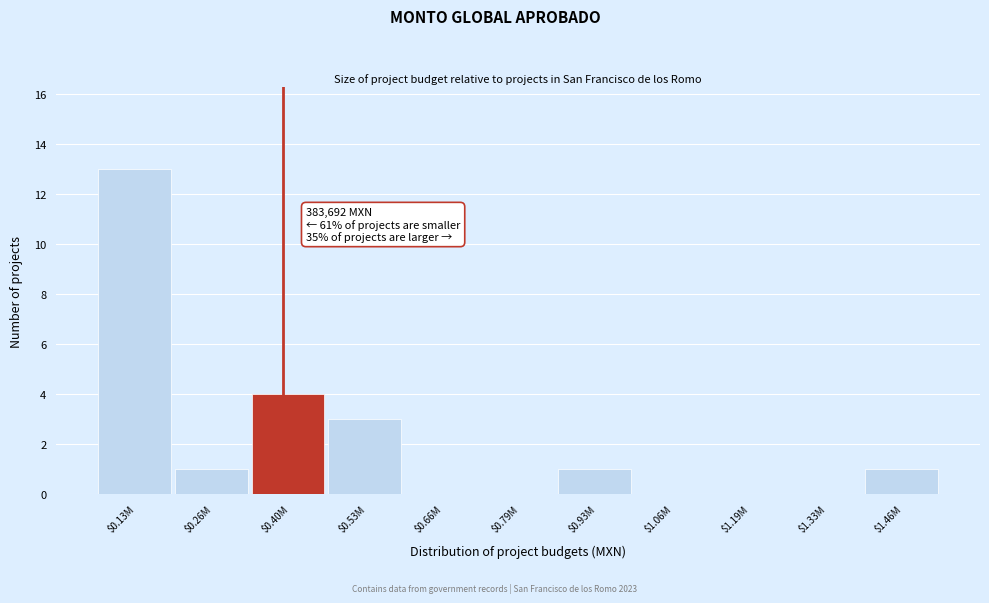

The chart shows a value of 0 at $1.06M. True or false?

True